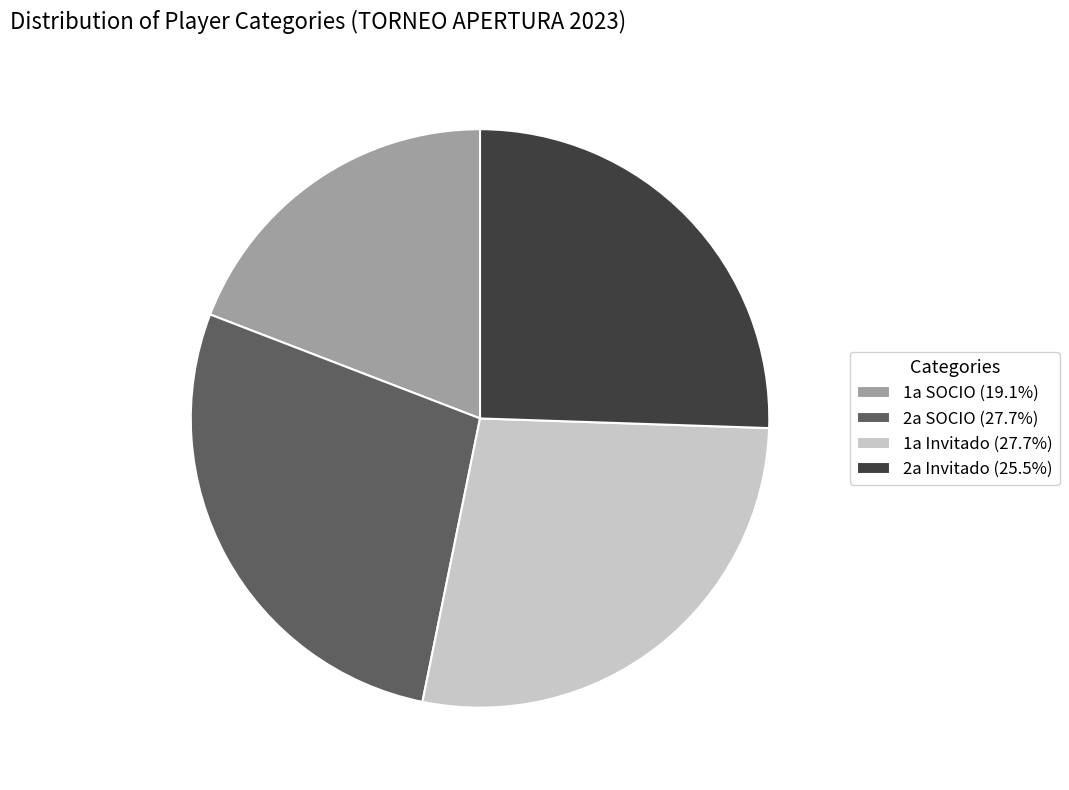

What is the ratio of the value at 2a SOCIO (27.7%) to the value at 2a Invitado (25.5%)?

1.1